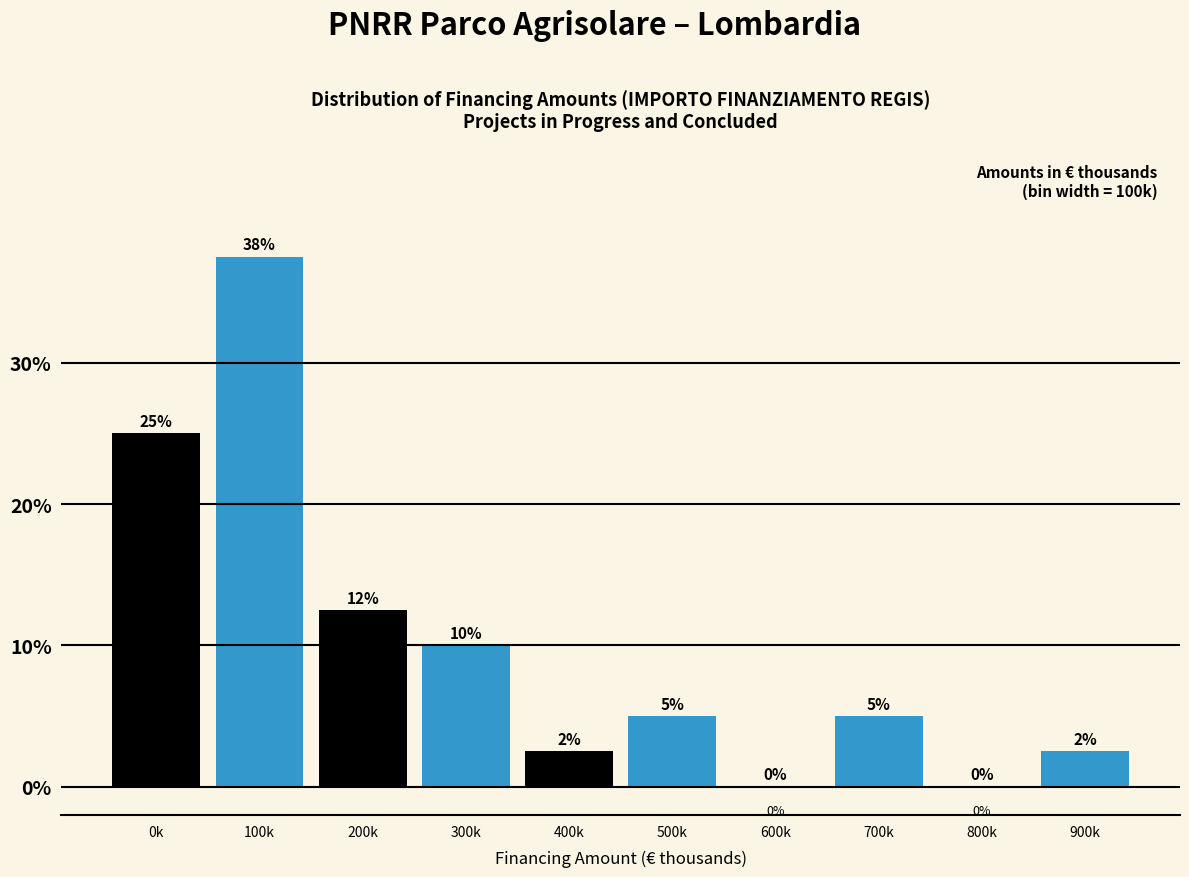

At which label does the data first exceed 5?

0k